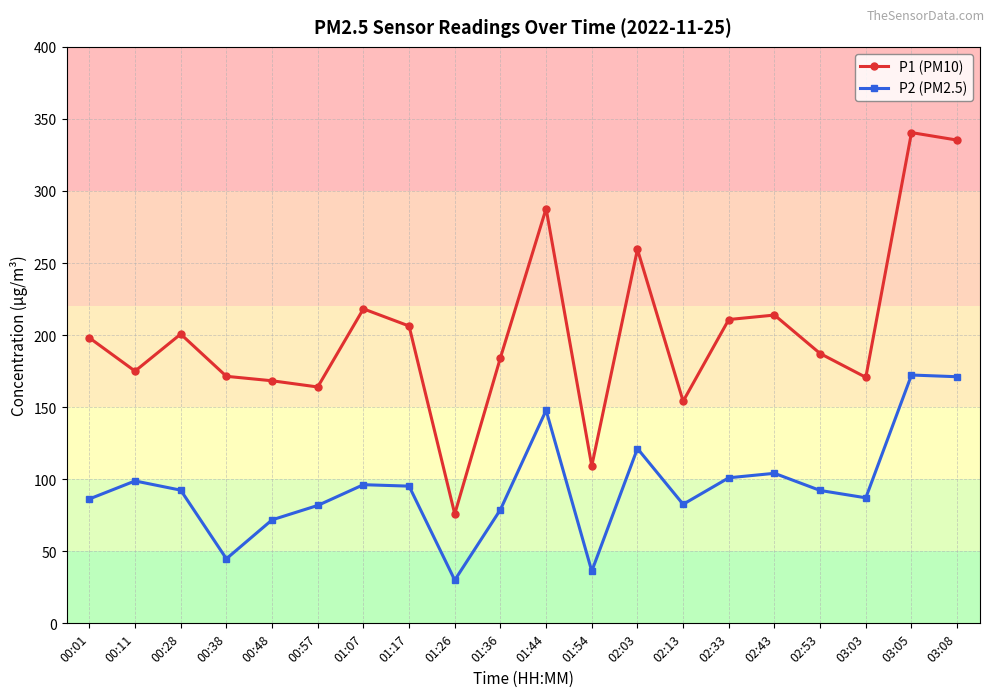

Where is the first local maximum for P1 (PM10)?

00:28